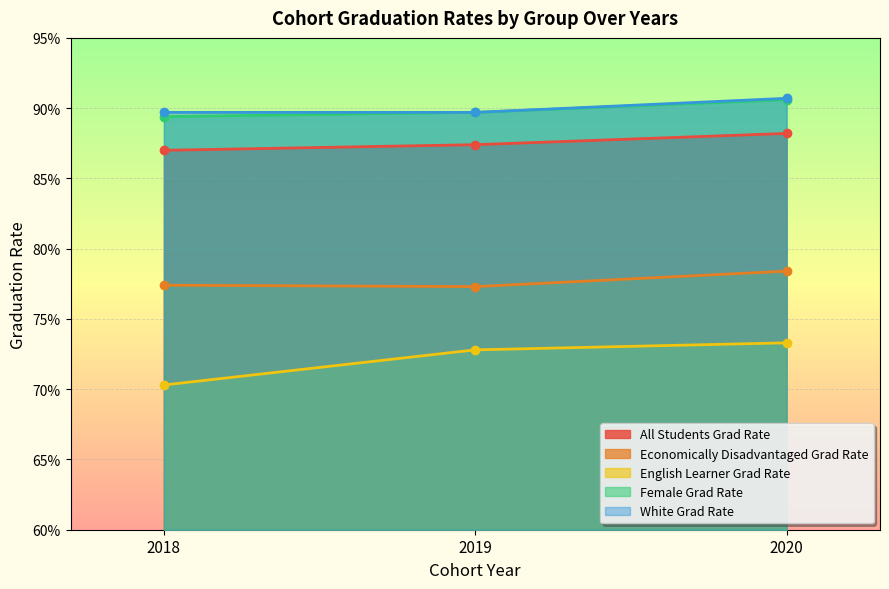

How many lines are shown in the chart?

5